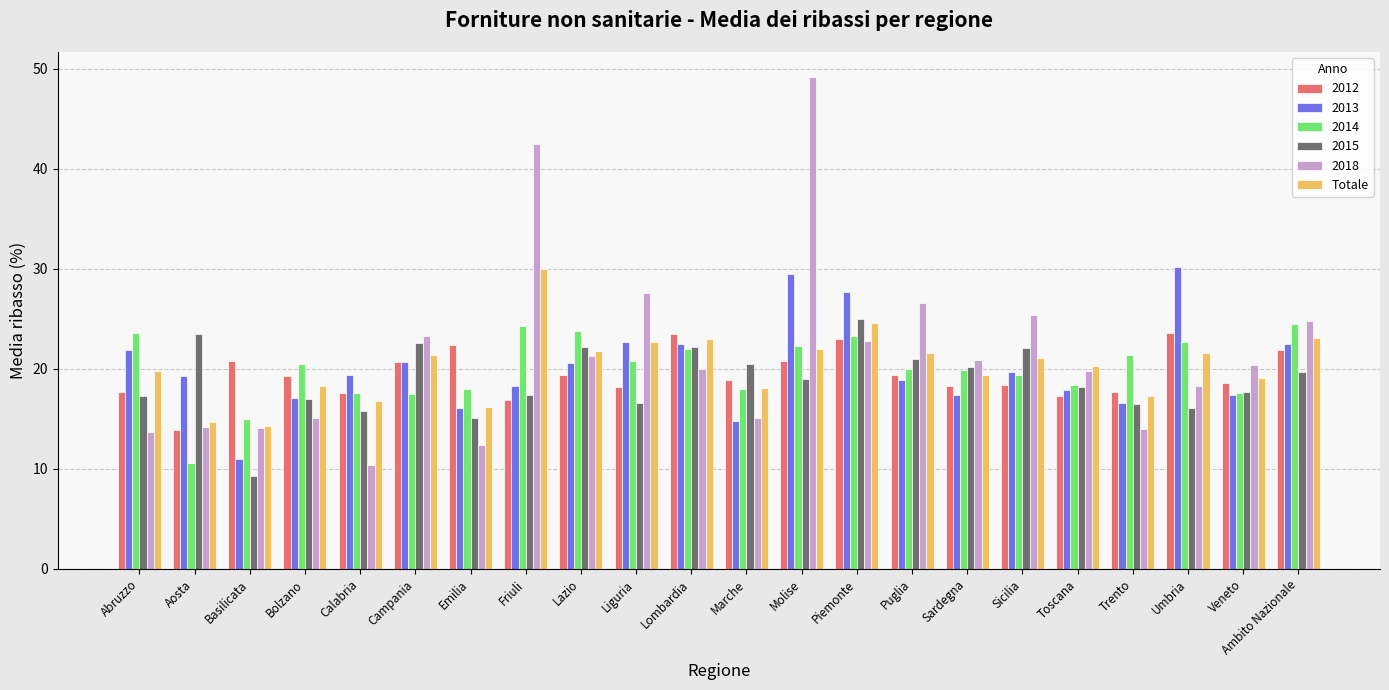

Which series has the widest spread of values?

2018